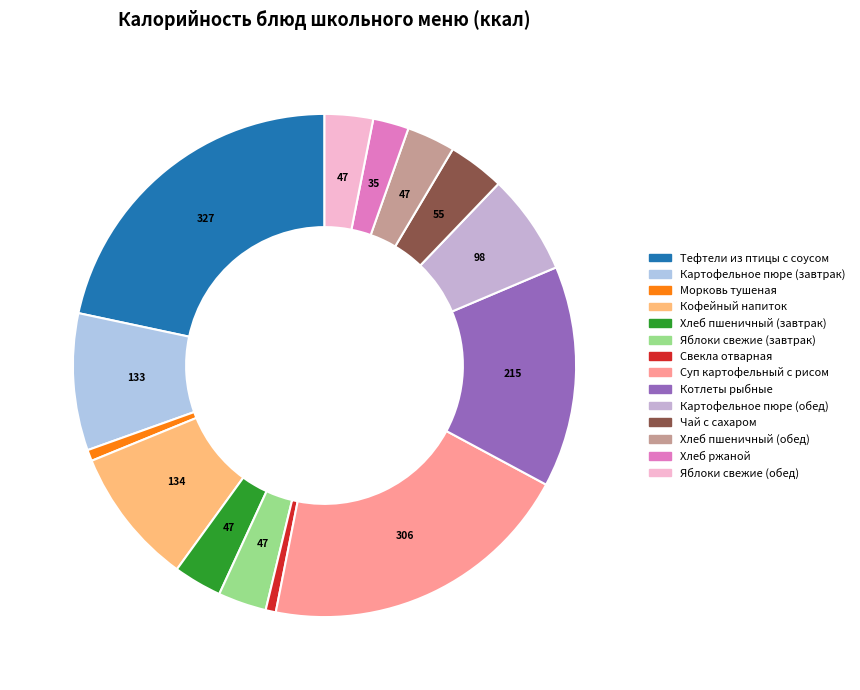

How many segments does this pie chart have?

14